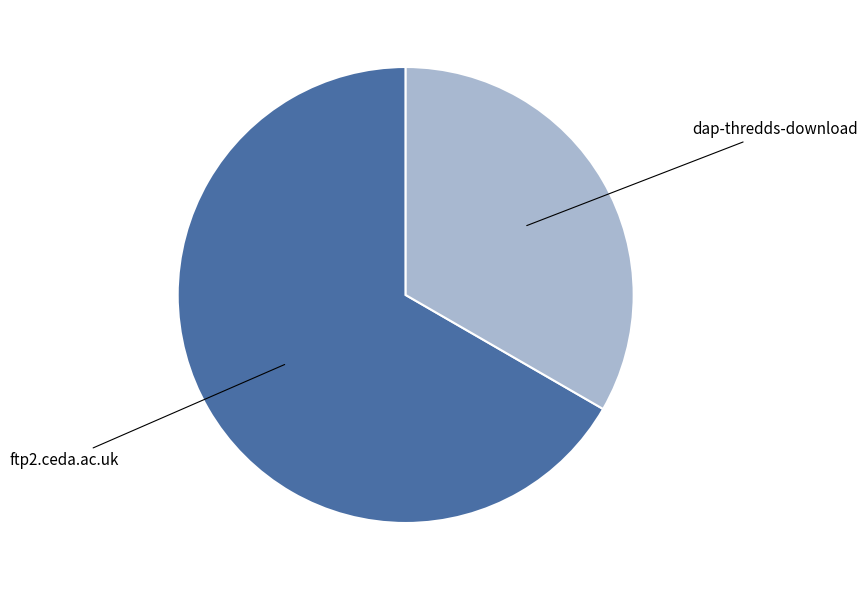

Is there any slice that represents more than half of the pie?

Yes